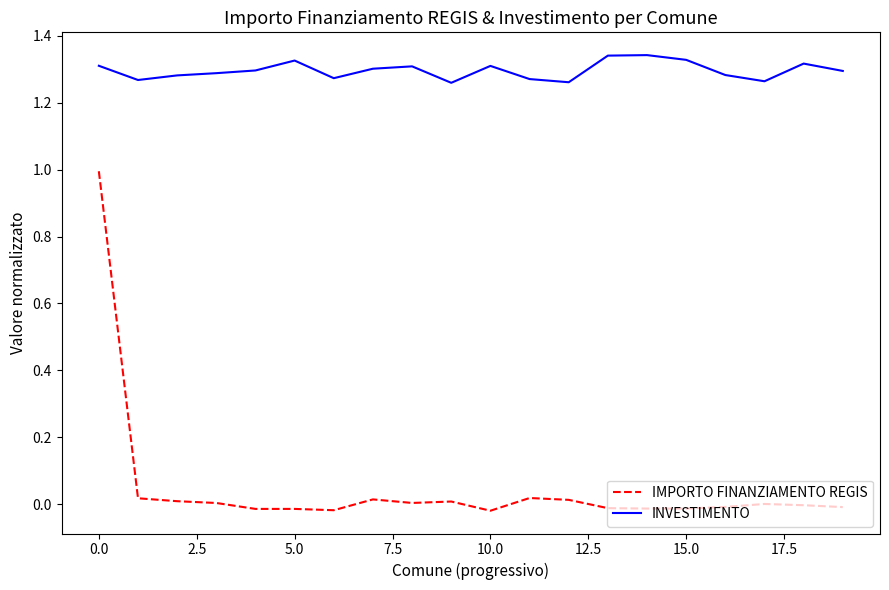

True or false: INVESTIMENTO and IMPORTO FINANZIAMENTO REGIS intersect in this chart.

False